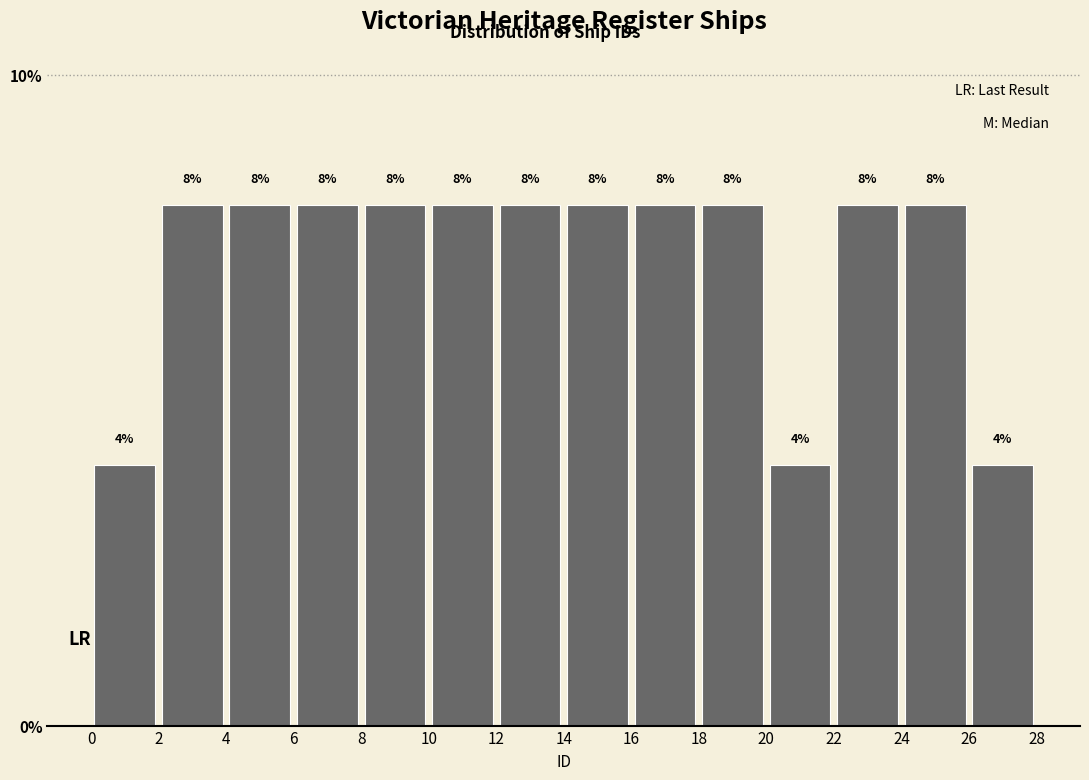

Reading left to right, list every bar in this chart as the range it spans on the x-axis followed by its height.

0 to 2: 4
2 to 4: 8
4 to 6: 8
6 to 8: 8
8 to 10: 8
10 to 12: 8
12 to 14: 8
14 to 16: 8
16 to 18: 8
18 to 20: 8
20 to 22: 4
22 to 24: 8
24 to 26: 8
26 to 28: 4